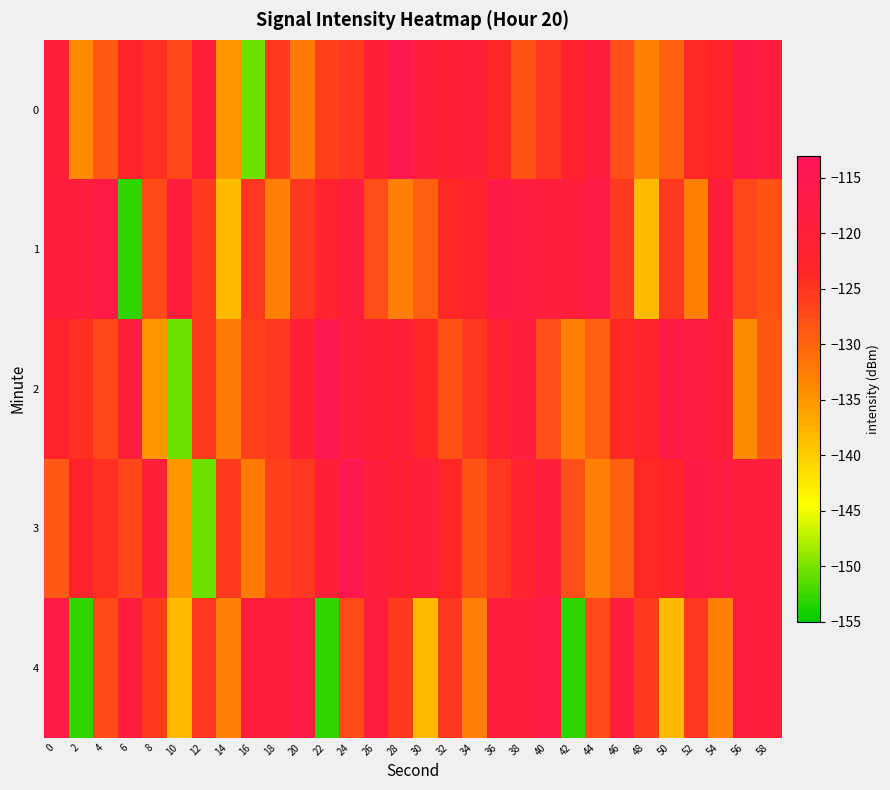

Reading left to right, what are all the values shown in this chart?

0: 0=-119.4	2=-134.0	4=-128.8	6=-122.4	8=-124.5	10=-126.9	12=-119.5	14=-135.1	16=-150.5	18=-125.7	20=-132.2	22=-126.4	24=-125.4	26=-120.0	28=-115.1	30=-119.1	32=-120.8	34=-119.9	36=-123.6	38=-128.1	40=-125.4	42=-121.6	44=-118.7	46=-127.6	48=-132.8	50=-129.5	52=-123.8	54=-122.2	56=-116.8	58=-118.0
1: 0=-119.0	2=-119.2	4=-117.1	6=-153.0	8=-127.3	10=-118.5	12=-125.6	14=-138.3	16=-125.4	18=-132.8	20=-125.4	22=-121.6	24=-118.7	26=-127.6	28=-132.8	30=-129.5	32=-123.8	34=-122.2	36=-116.8	38=-118.0	40=-119.0	42=-119.2	44=-117.1	46=-125.6	48=-138.3	50=-125.4	52=-132.8	54=-119.0	56=-126.9	58=-128.1
2: 0=-122.4	2=-124.5	4=-126.9	6=-119.5	8=-135.1	10=-150.5	12=-125.7	14=-132.2	16=-126.4	18=-125.4	20=-120.0	22=-115.1	24=-119.1	26=-120.8	28=-119.9	30=-123.6	32=-128.1	34=-125.4	36=-121.6	38=-118.7	40=-127.6	42=-132.8	44=-129.5	46=-123.8	48=-122.2	50=-116.8	52=-118.0	54=-119.4	56=-134.0	58=-128.8
3: 0=-128.8	2=-122.4	4=-124.5	6=-126.9	8=-119.5	10=-135.1	12=-150.5	14=-125.7	16=-132.2	18=-126.4	20=-125.4	22=-120.0	24=-115.1	26=-119.1	28=-120.8	30=-119.9	32=-123.6	34=-128.1	36=-125.4	38=-121.6	40=-118.7	42=-127.6	44=-132.8	46=-129.5	48=-123.8	50=-122.2	52=-116.8	54=-118.0	56=-119.0	58=-119.2
4: 0=-117.1	2=-153.0	4=-127.3	6=-118.5	8=-125.6	10=-138.3	12=-125.4	14=-132.8	16=-119.0	18=-119.2	20=-117.1	22=-153.0	24=-127.3	26=-118.5	28=-125.6	30=-138.3	32=-125.4	34=-132.8	36=-119.0	38=-119.2	40=-117.1	42=-153.0	44=-127.3	46=-118.5	48=-125.6	50=-138.3	52=-125.4	54=-132.8	56=-119.0	58=-119.2